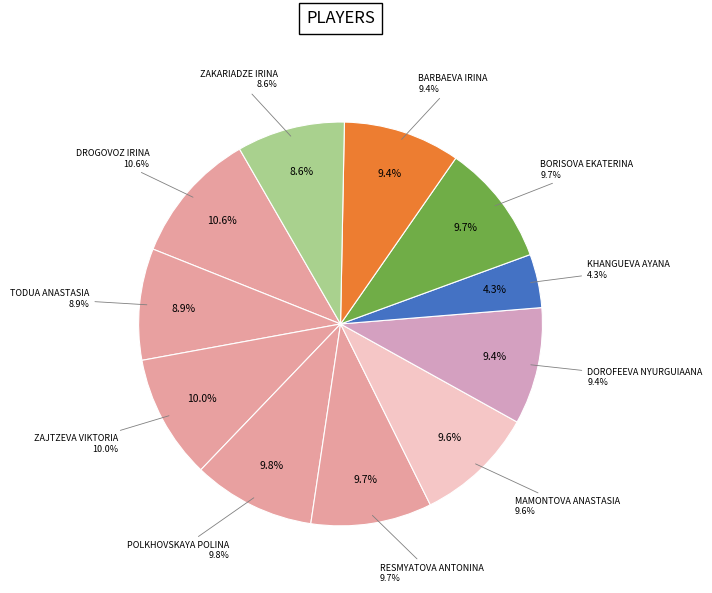

How many segments does this pie chart have?

11